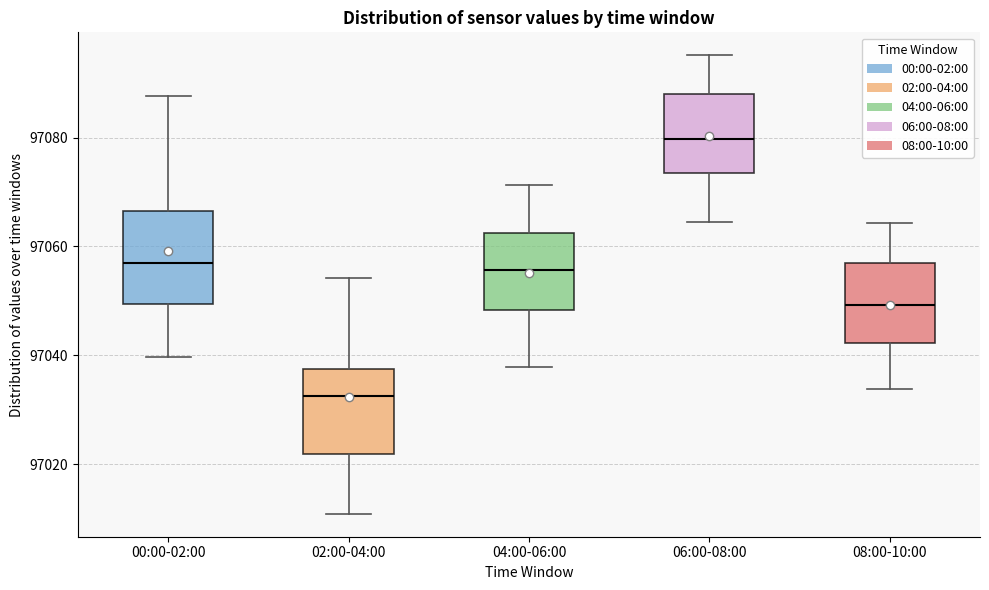

Which box's median line is the highest?

06:00-08:00